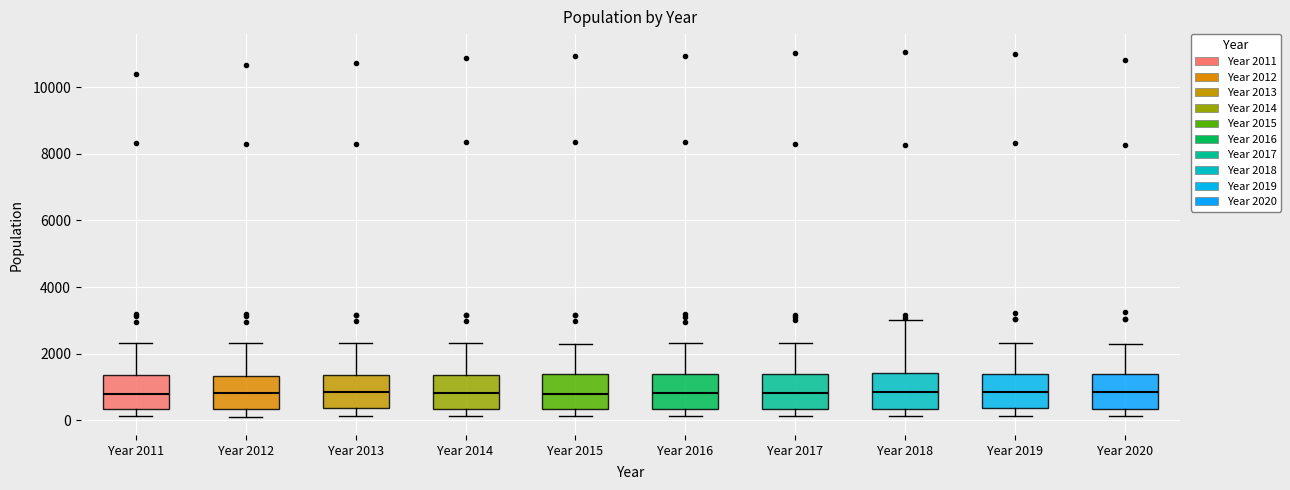

Reading left to right, transcribe this box plot: for each box, give where its median line is, the range the box spans, and where its two whiskers end, as read against the y-axis. The values are not printed on the chart, so give them approximately, as read against the axis.

Year 2011: median 800, box 400 to 1400, whiskers 200 to 2400
Year 2012: median 800, box 400 to 1400, whiskers 200 to 2400
Year 2013: median 800, box 400 to 1400, whiskers 200 to 2400
Year 2014: median 800, box 400 to 1400, whiskers 200 to 2400
Year 2015: median 800, box 400 to 1400, whiskers 200 to 2400
Year 2016: median 800, box 400 to 1400, whiskers 200 to 2400
Year 2017: median 800, box 400 to 1400, whiskers 200 to 2400
Year 2018: median 800, box 400 to 1400, whiskers 200 to 3000
Year 2019: median 800, box 400 to 1400, whiskers 200 to 2400
Year 2020: median 800, box 400 to 1400, whiskers 200 to 2200